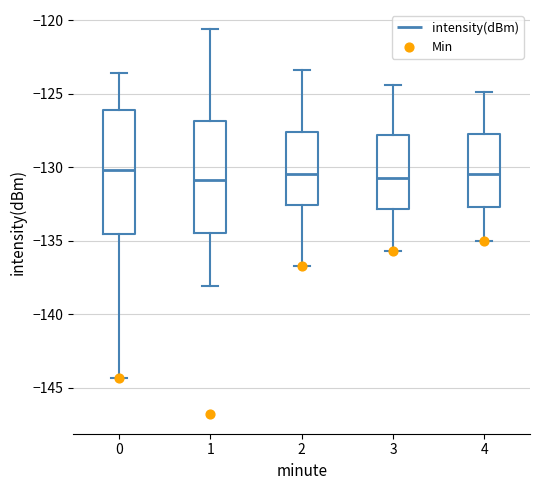

Where is the upper edge of the box at x = 0 on the y-axis? The values are not printed on the chart, so give them approximately, as read against the axis.

-126.0